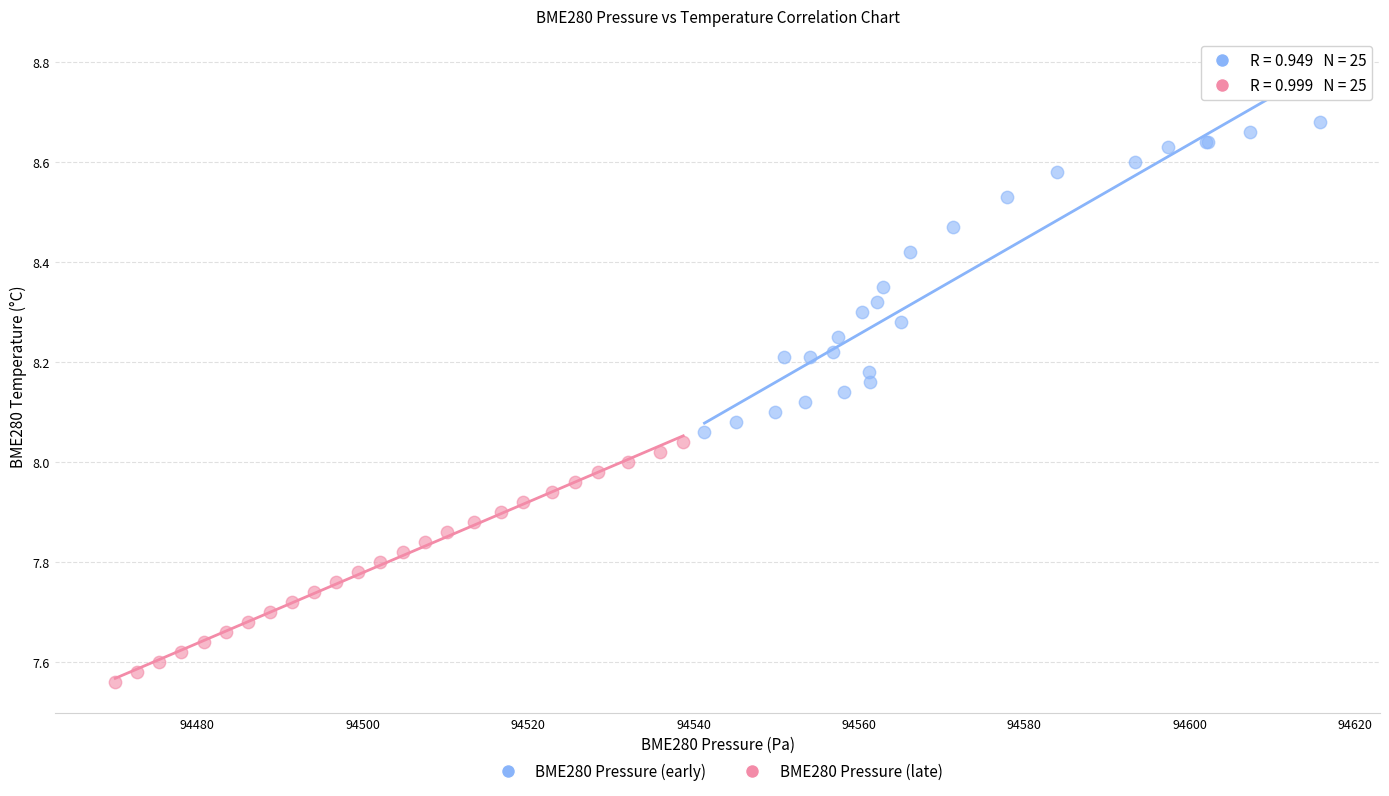

Which series contains the highest Y value?

BME280 Pressure (early)